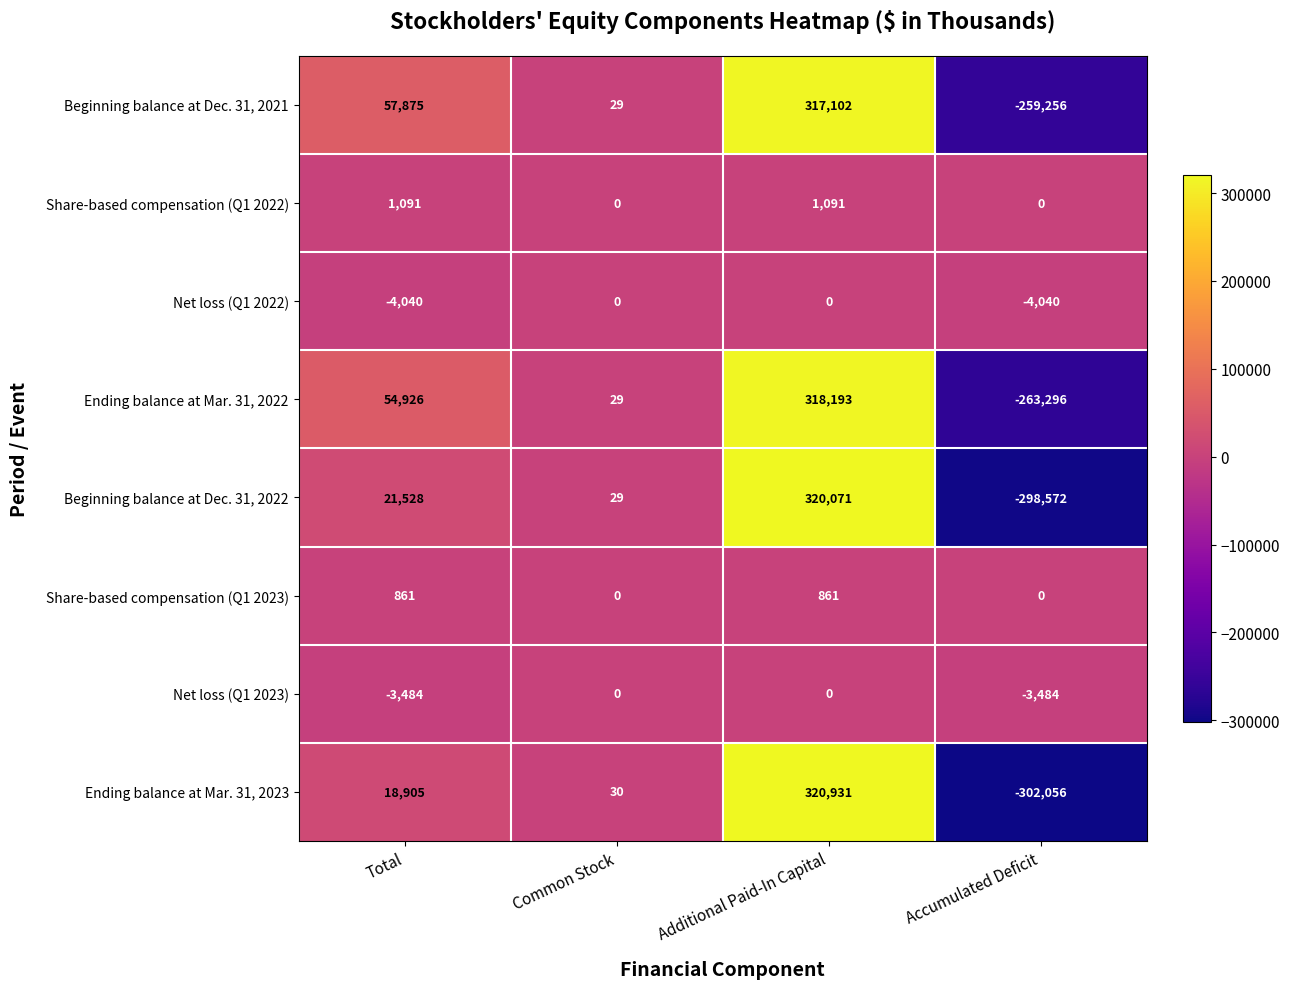

The value of Net loss (Q1 2023) at Total is -4667. True or false?

False